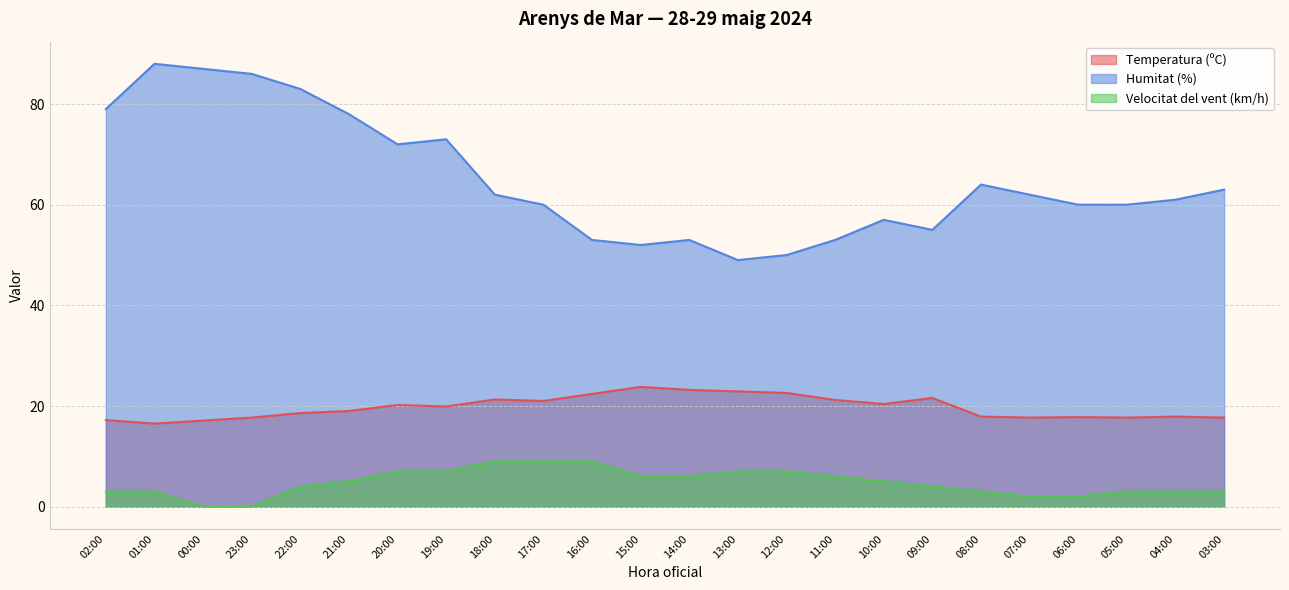

What is the total value across all series at 09:00?

80.6